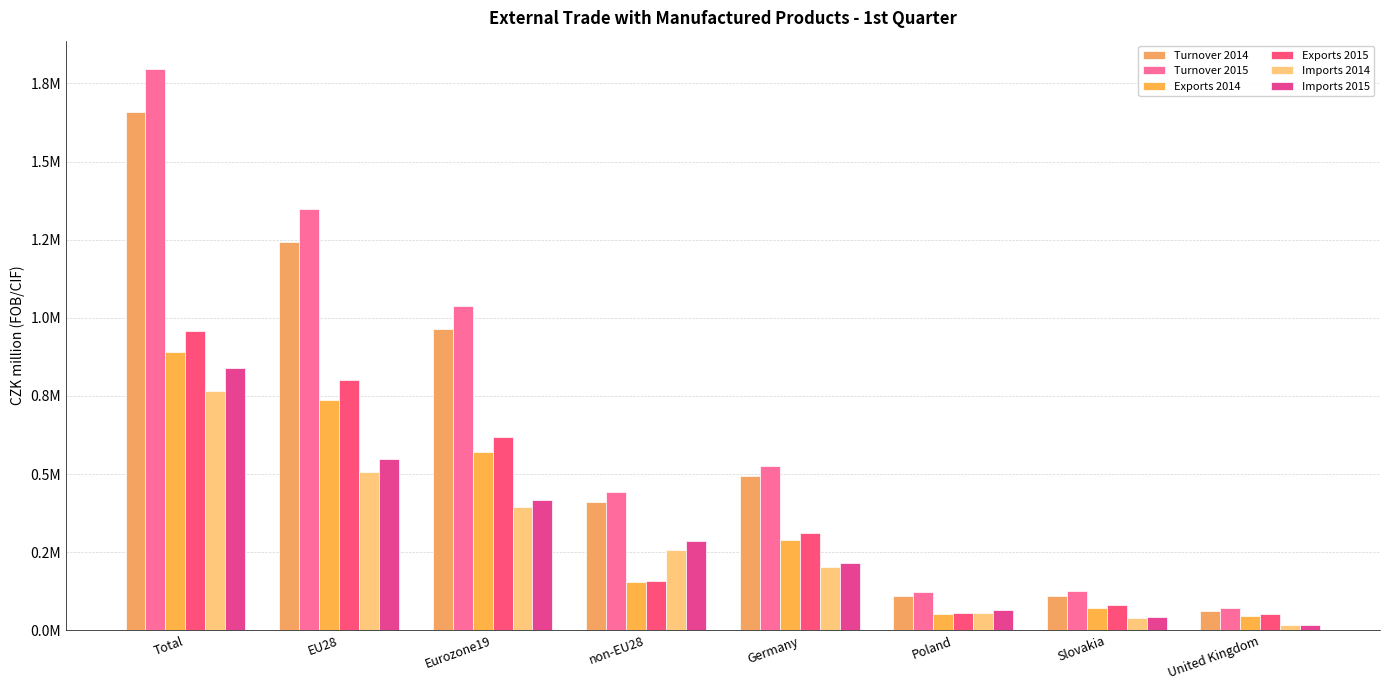

What is the value of the Imports 2014 bar at the 5th from the left?

203053